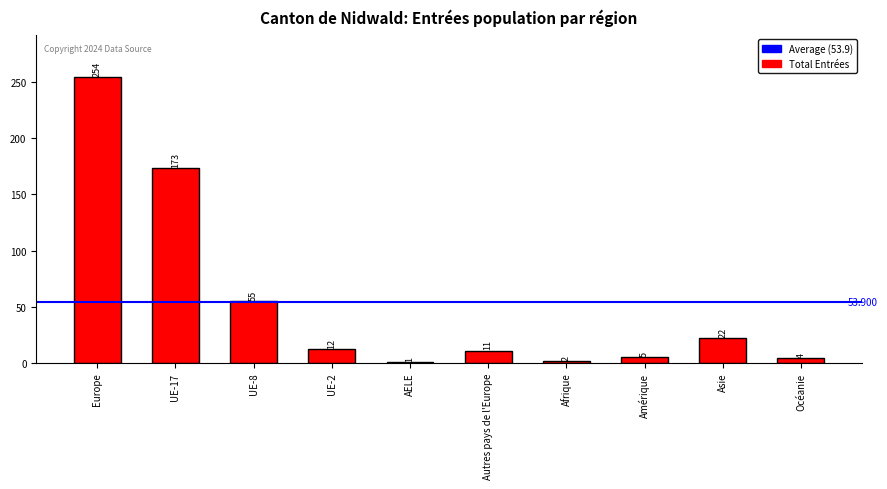

Reading left to right, transcribe all the data shown in this chart.

Europe=254	UE-17=173	UE-8=55	UE-2=12	AELE=1	Autres pays de l'Europe=11	Afrique=2	Amérique=5	Asie=22	Océanie=4